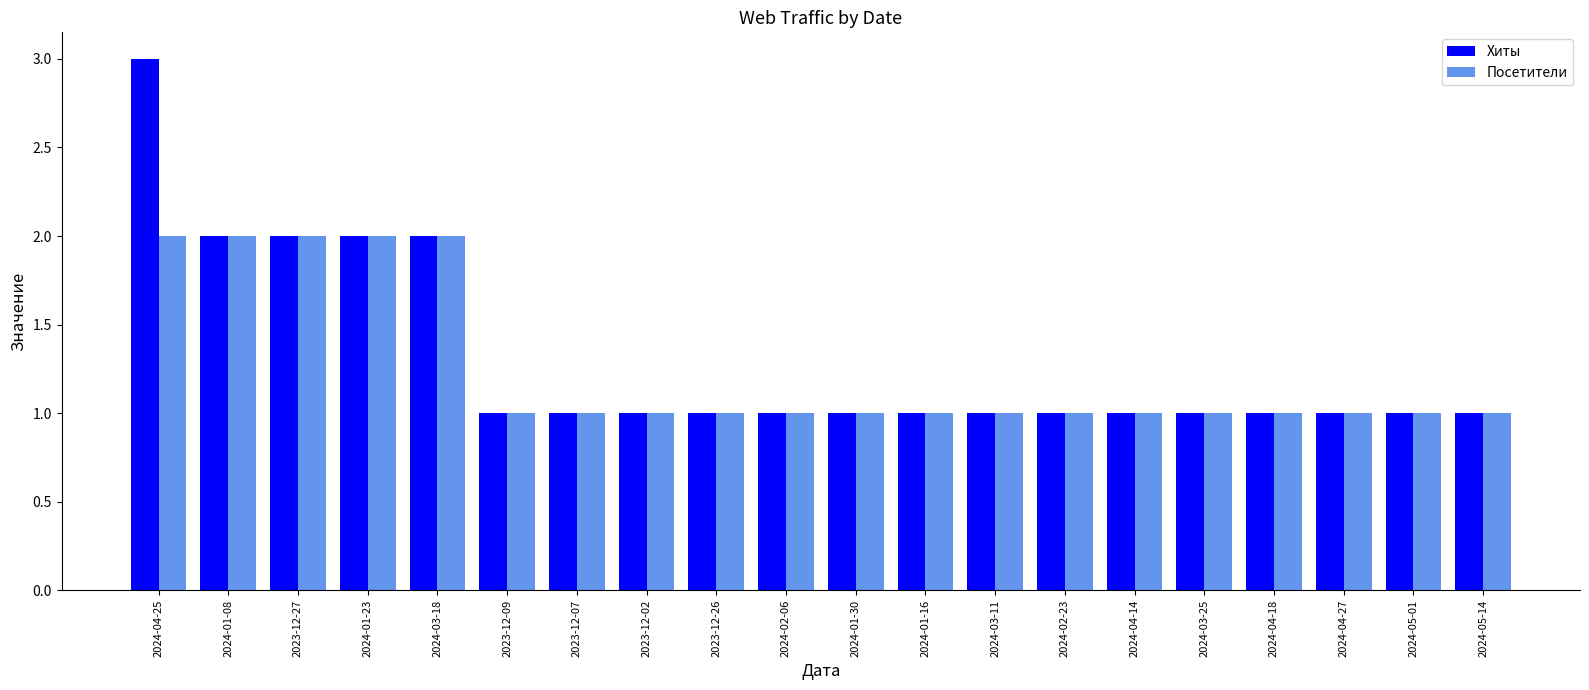

What is the label of the 13th bar from the left?

2024-03-11